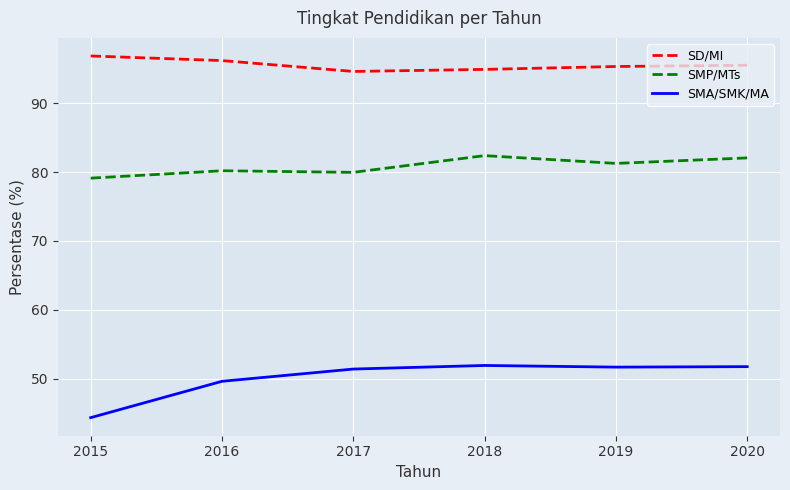

At which category does the chart reach its minimum across all series?

2015